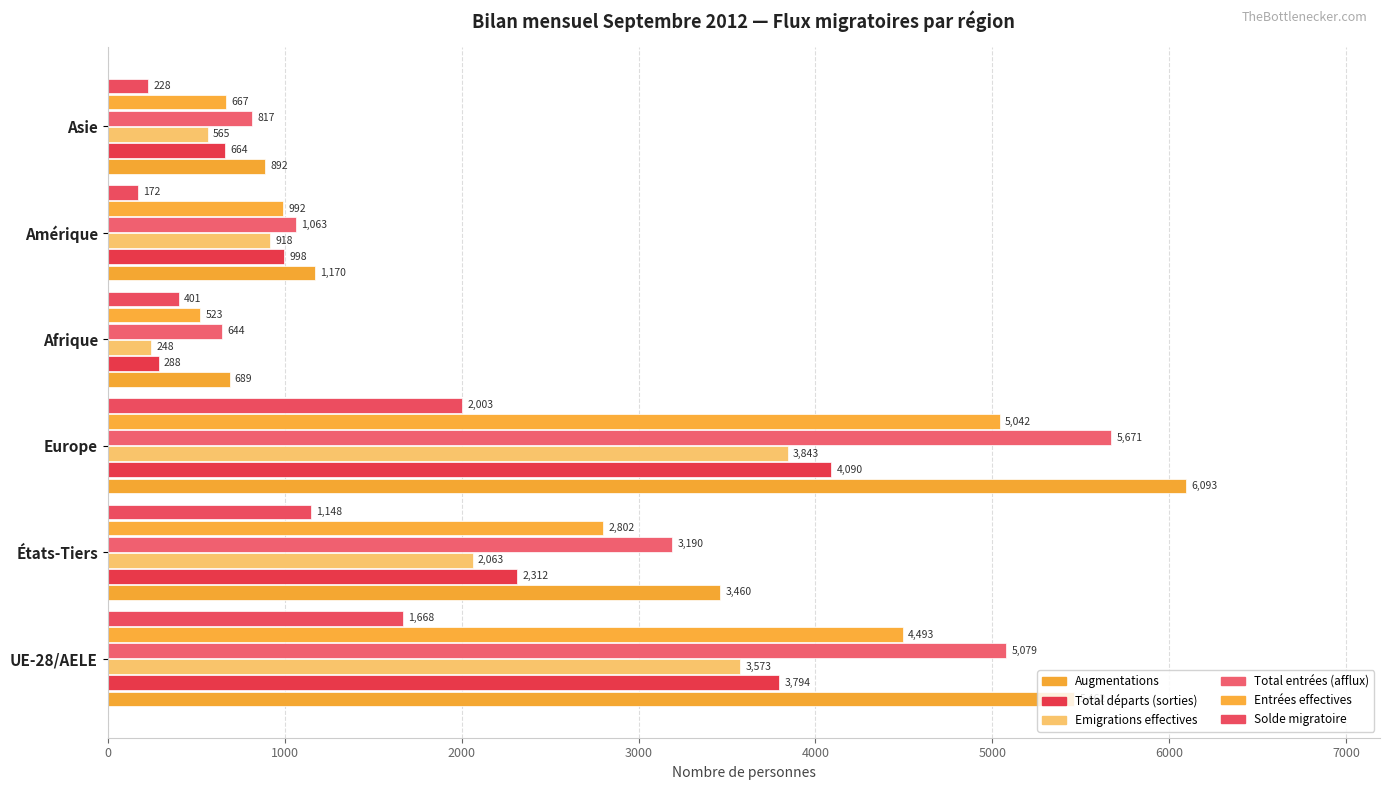

Count the number of data series in this chart.

6